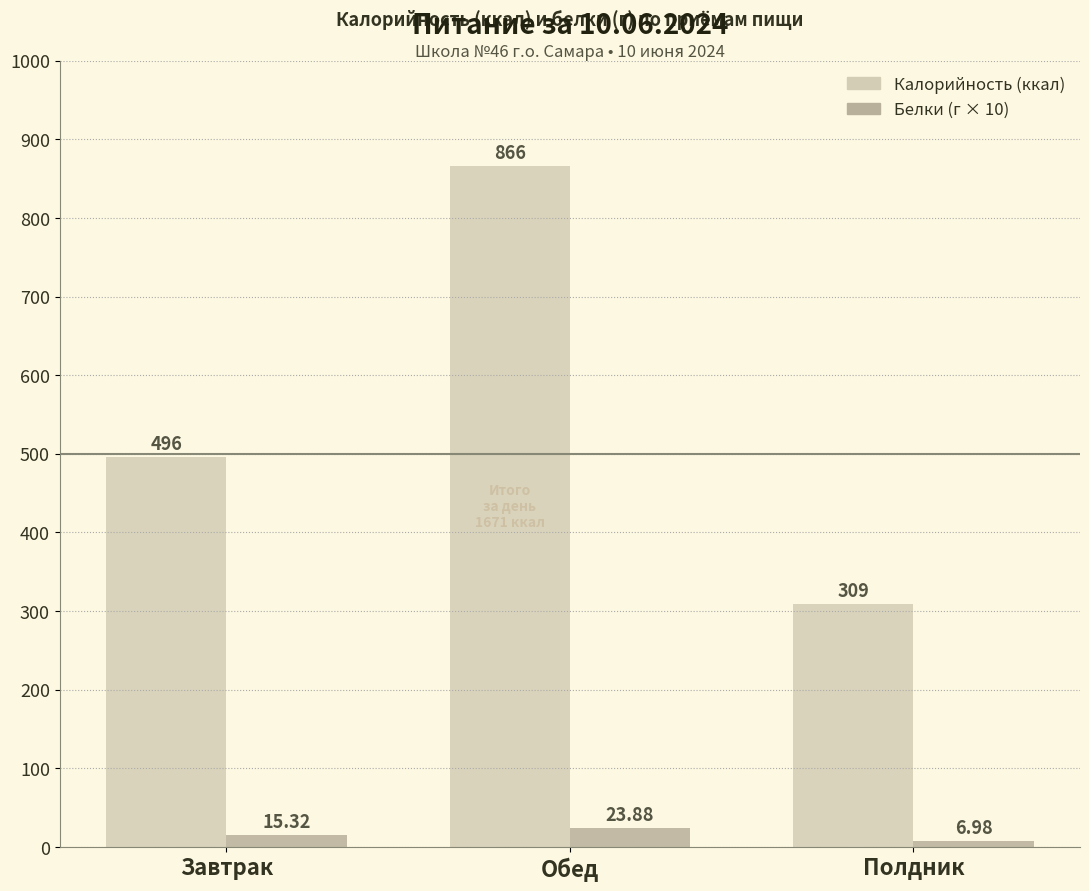

What is the difference between the highest and lowest values at Полдник?

302.0